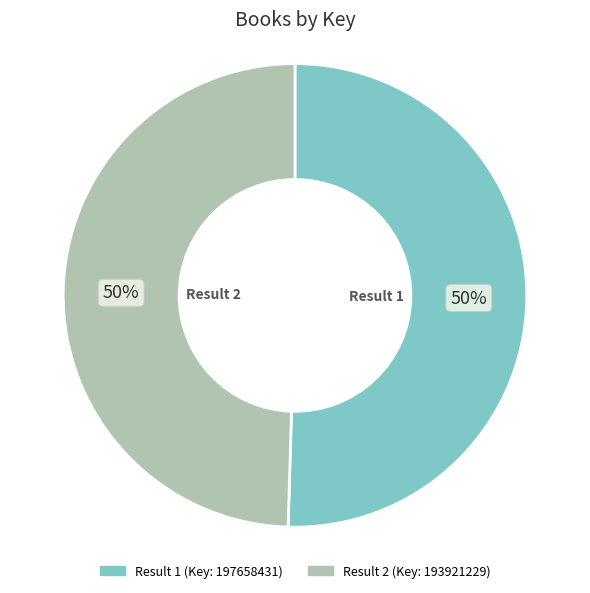

To the nearest percent, what is the average slice percentage?

50%